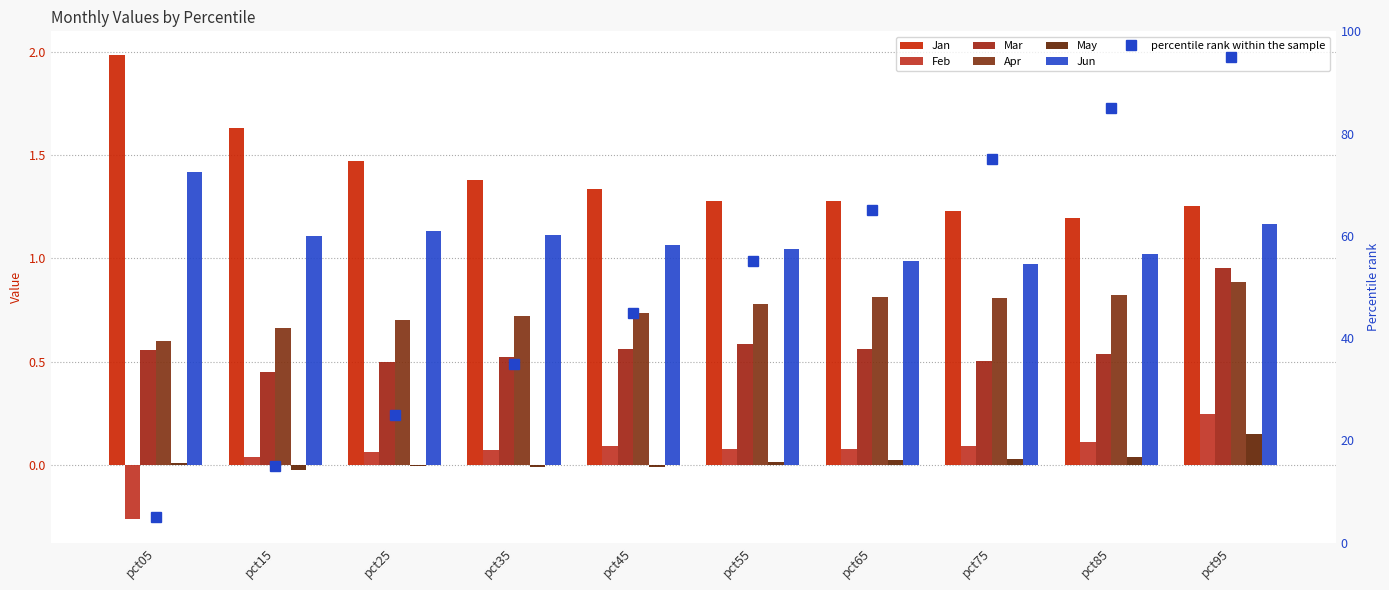

What is the difference between the maximum and minimum values in the Apr series?

0.3